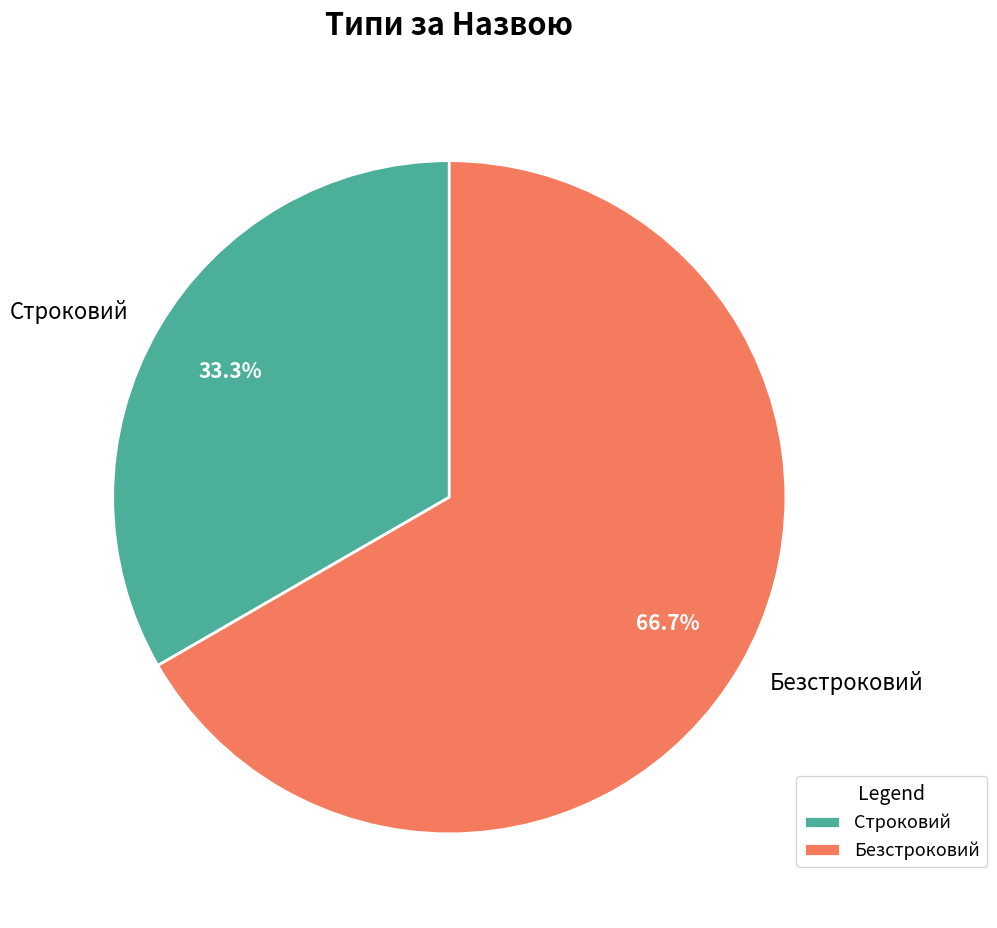

Between Безстроковий and Строковий, which is larger?

Безстроковий